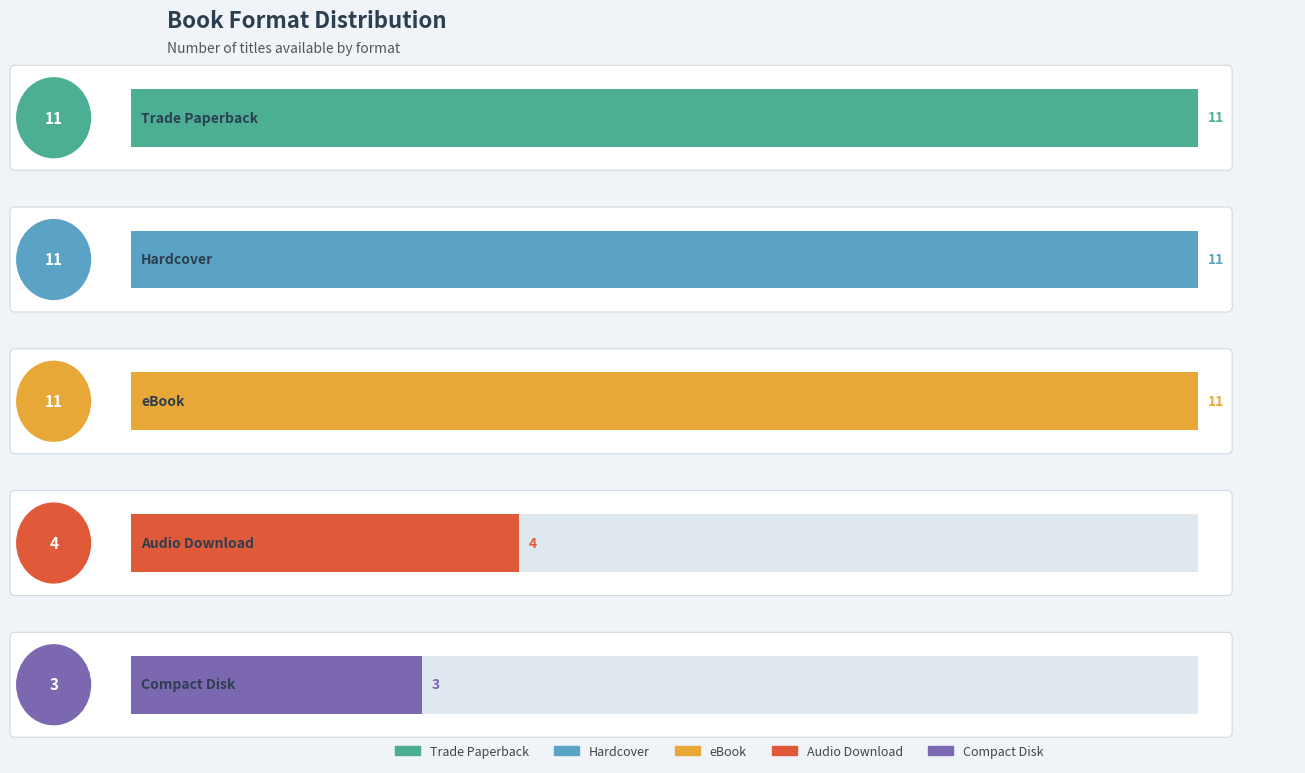

Are the bars horizontal?

Yes